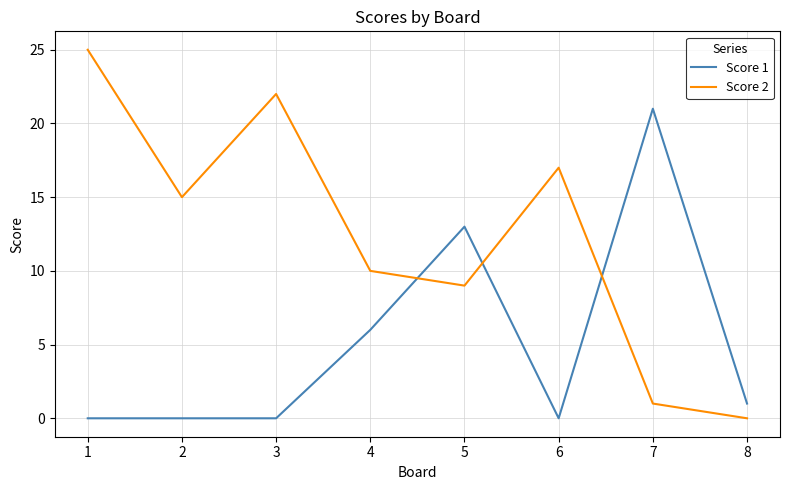

What is the approximate value of Score 2 at 2, to the nearest 5?

15